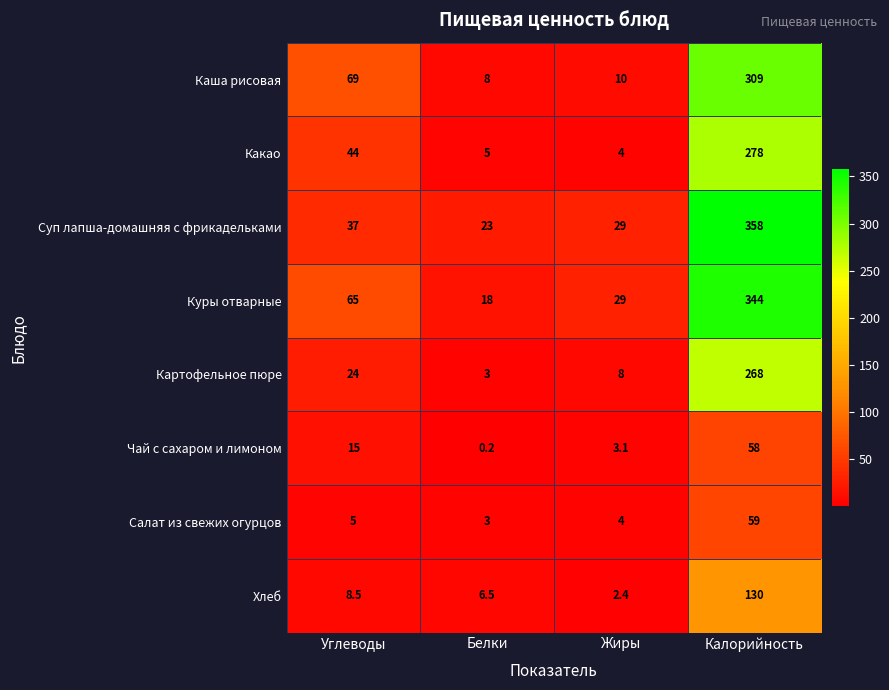

Between Жиры and Калорийность, which series saw the biggest shift?

Суп лапша-домашняя с фрикадельками